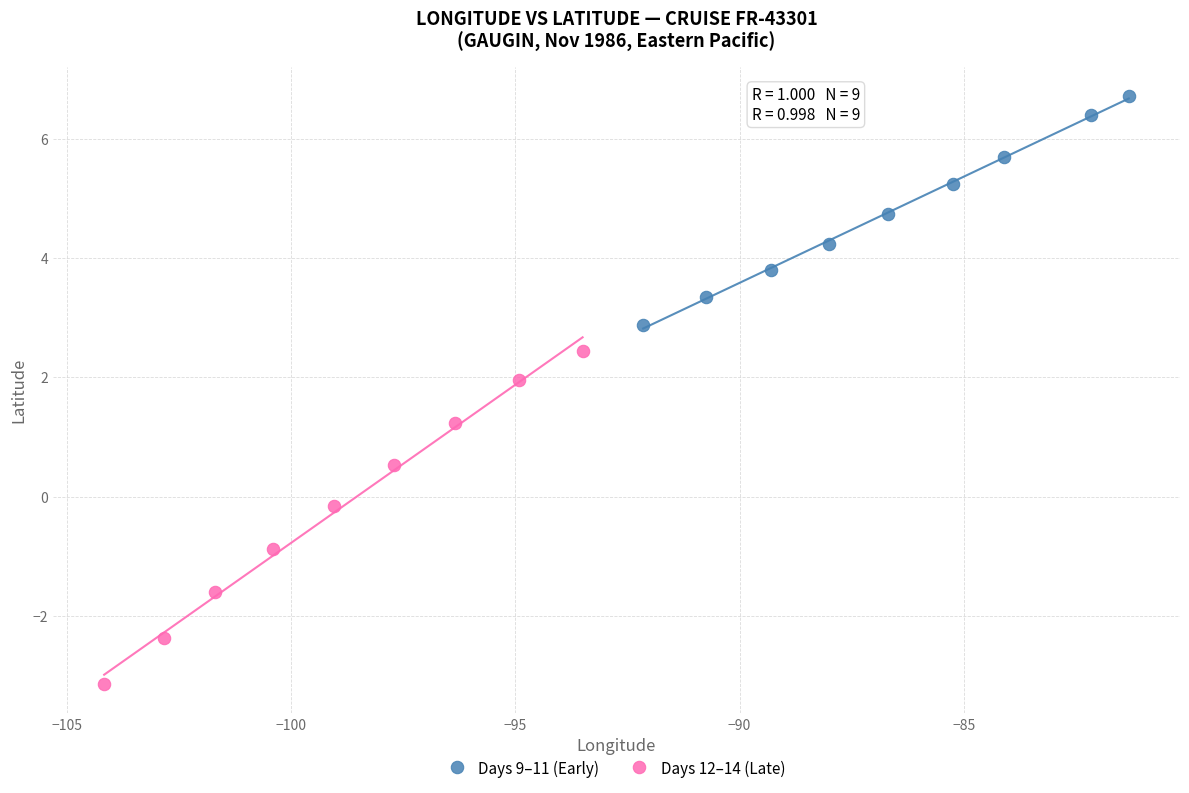

Which series has the largest Y range (max minus min)?

Days 12–14 (Late)